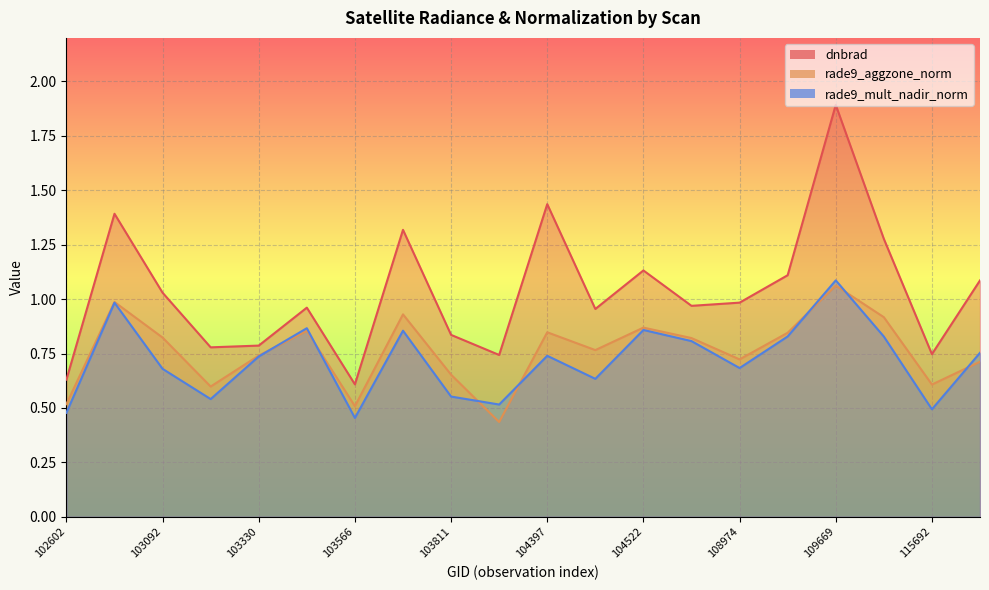

Is the value of dnbrad at 102602 greater than the value of rade9_aggzone_norm at 103928?

Yes